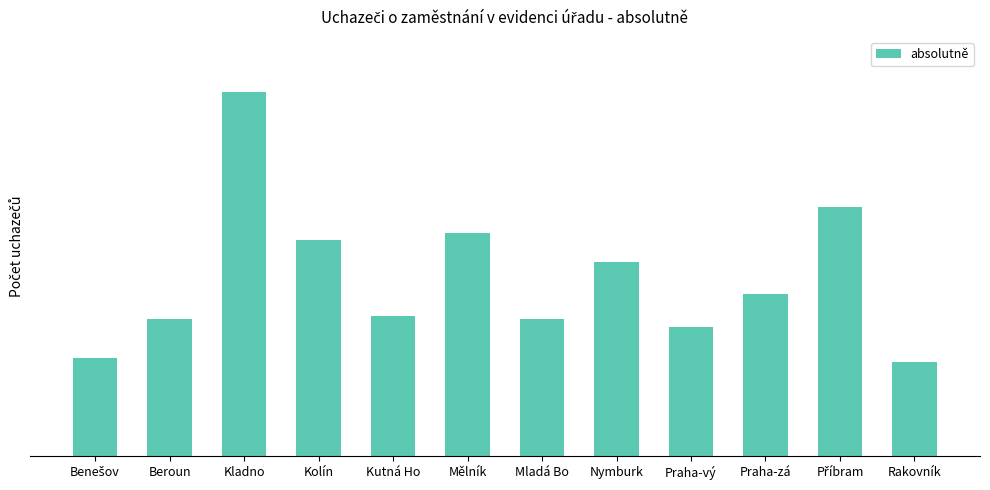

What is the maximum value shown in the chart?

6762